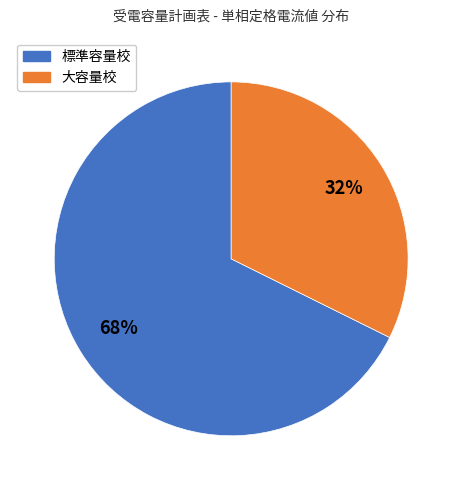

To the nearest percent, what is the average slice percentage?

50%